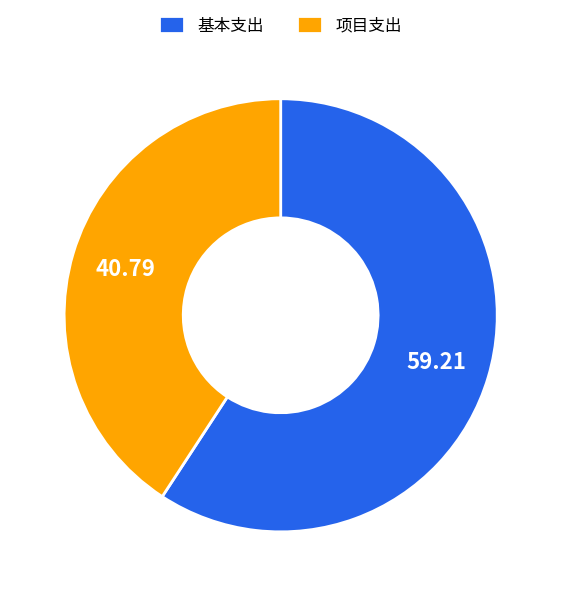

Rank the categories by value from highest to lowest.

基本支出, 项目支出